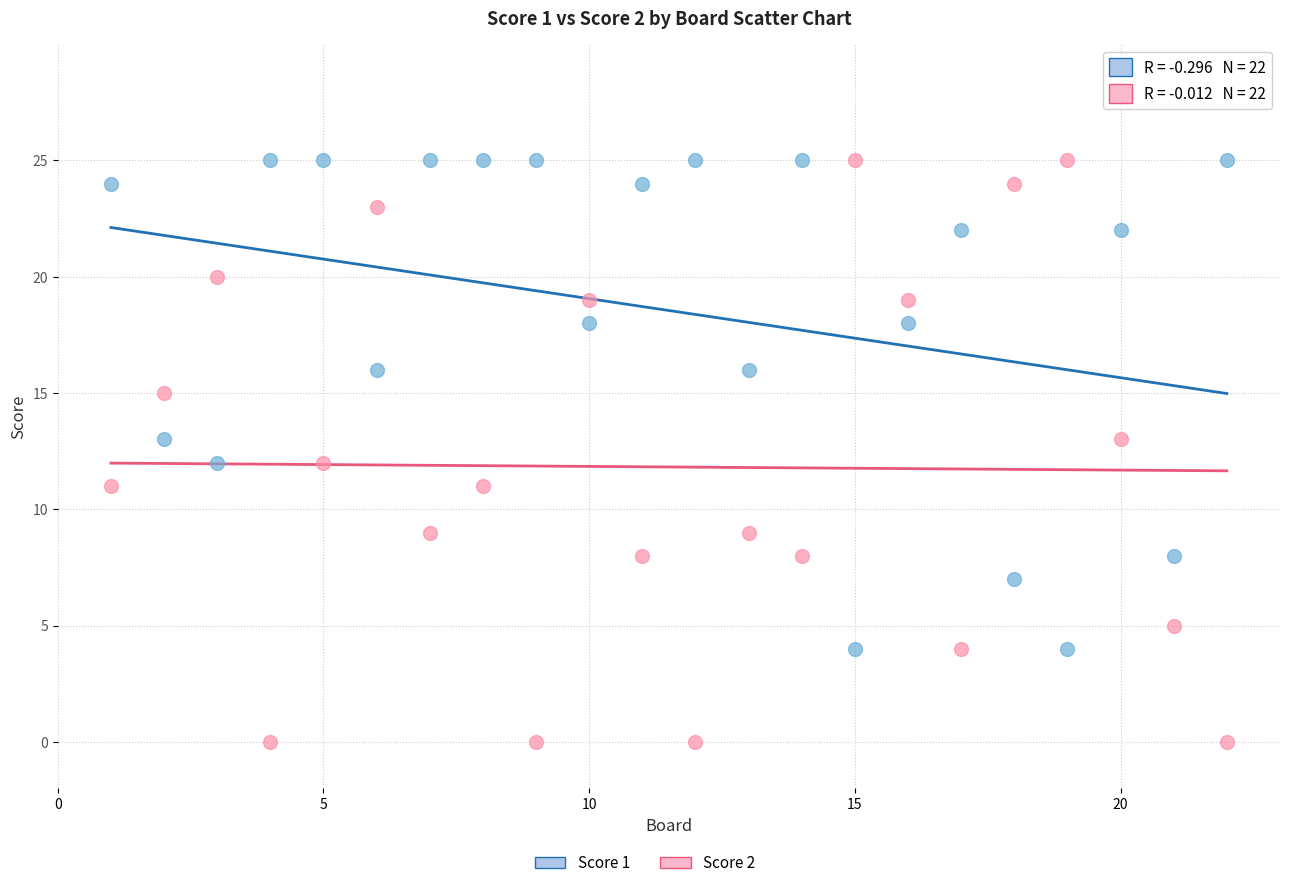

Across all data points, what is the range of X values (max minus min)?

21